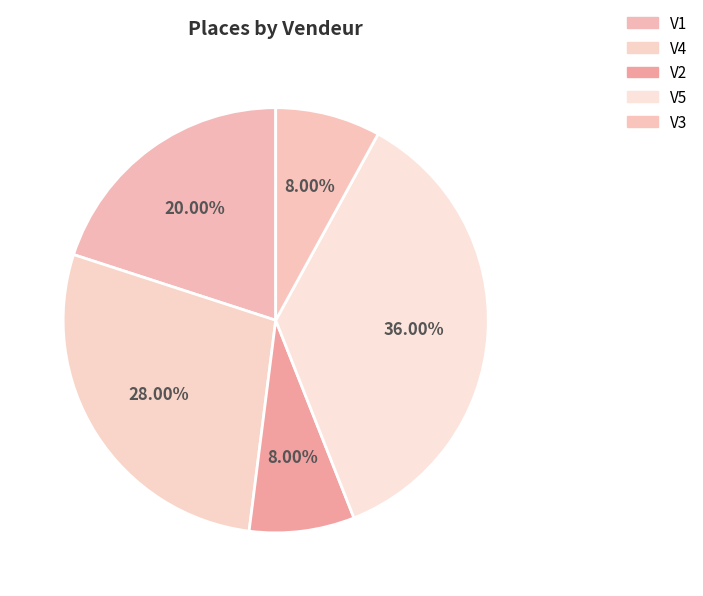

What is the total percentage of V1 and V3?

28.0%